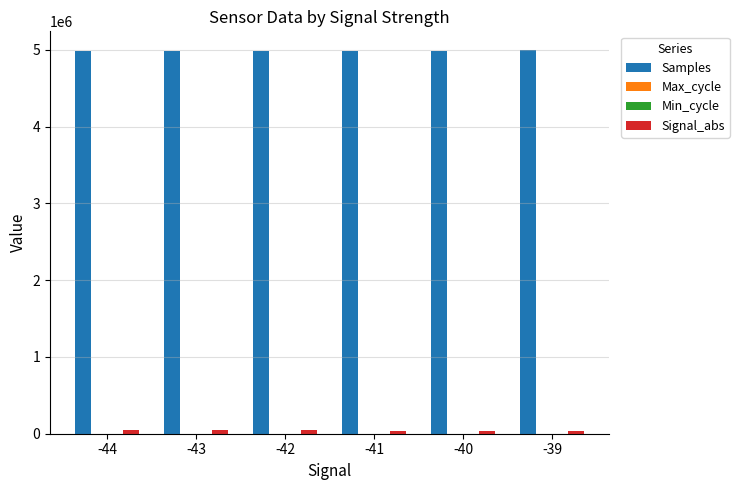

Reading left to right, what are all the values shown in this chart?

Samples: 4992853	4992454	4993236	4993169	4992757	4993430
Max_cycle: 1831	1891	2016	1940	2062	1874
Min_cycle: 28	28	28	28	28	28
Signal_abs: 44000	43000	42000	41000	40000	39000